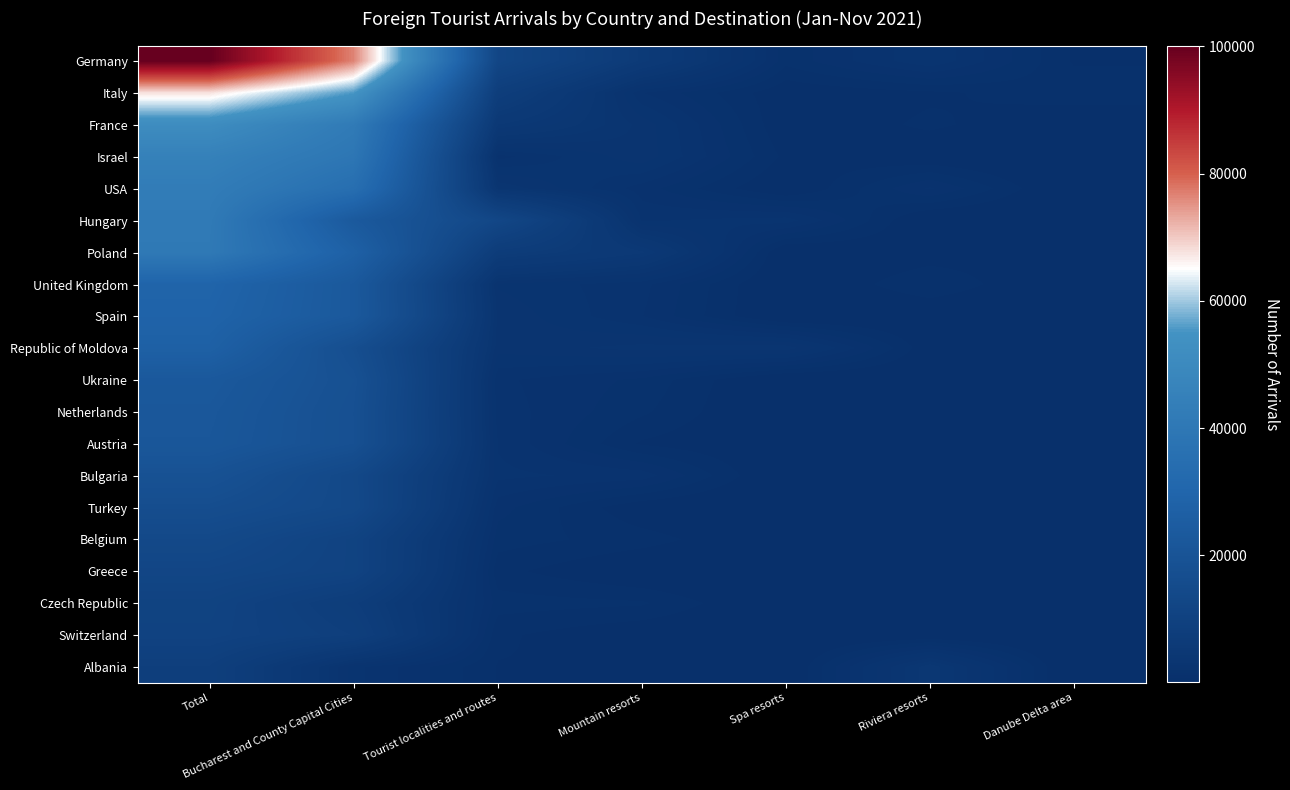

Which series changed the most between Bucharest and County Capital Cities and Mountain resorts?

Germany